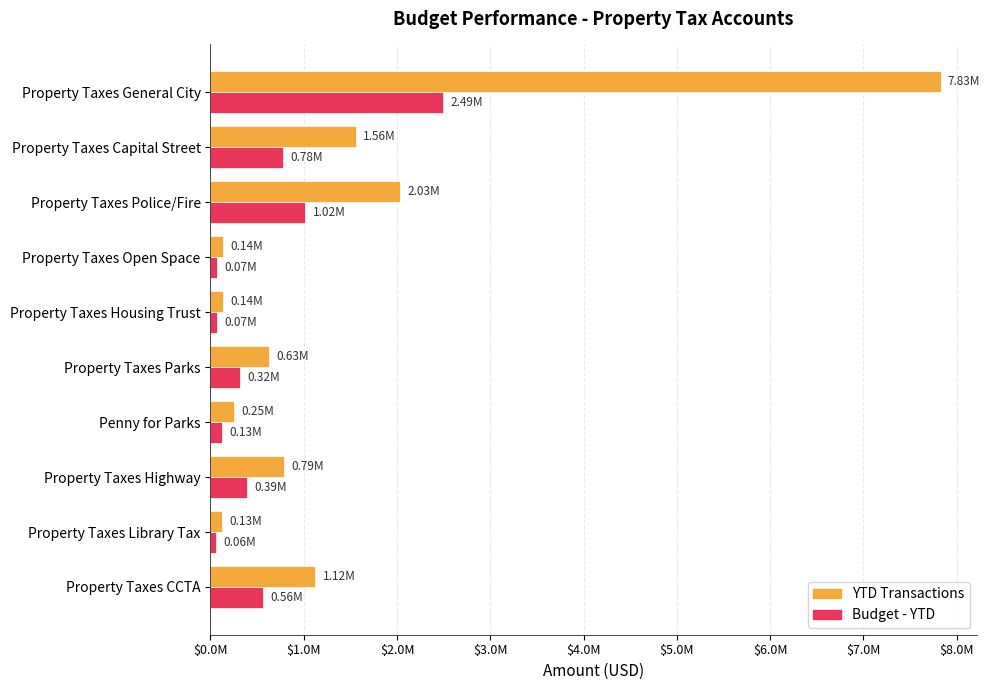

What is the value of the YTD Transactions bar at the 1st from the left?

7826124.2